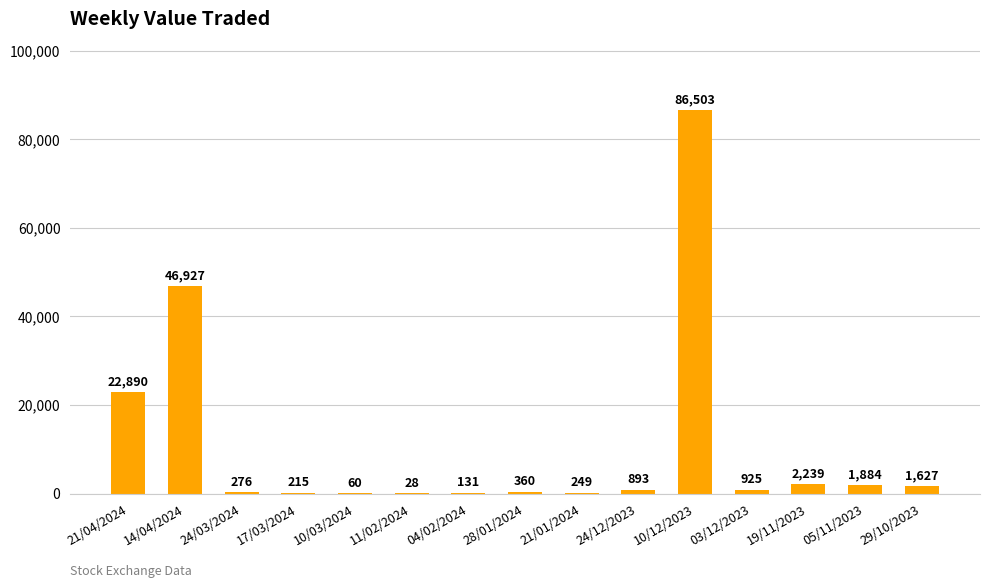

Reading left to right, list all the values displayed in this chart.

22890	46927	276	215	60	28	131	360	249	893	86503	925	2239	1884	1627